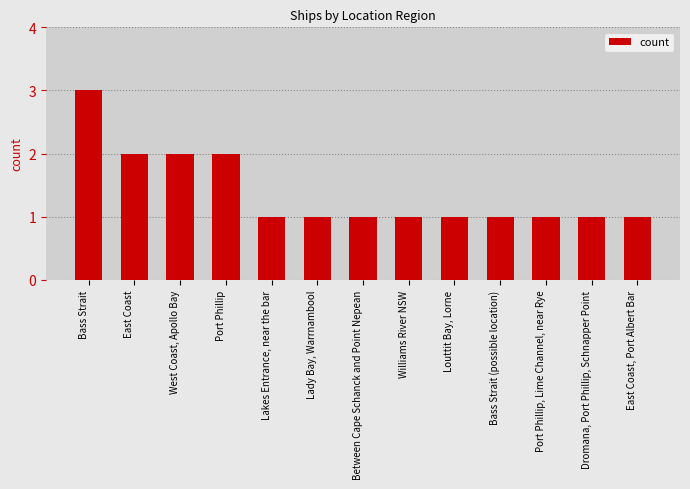

What is the label of the 9th bar from the left?

Louttit Bay, Lorne